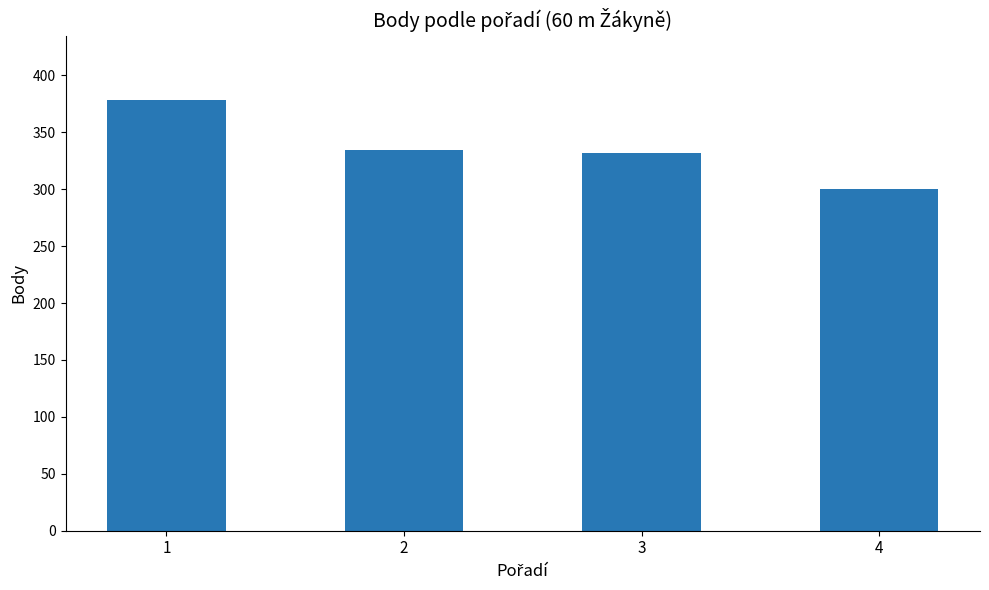

Reading left to right, what are all the values shown in this chart?

1=378	2=334	3=332	4=300